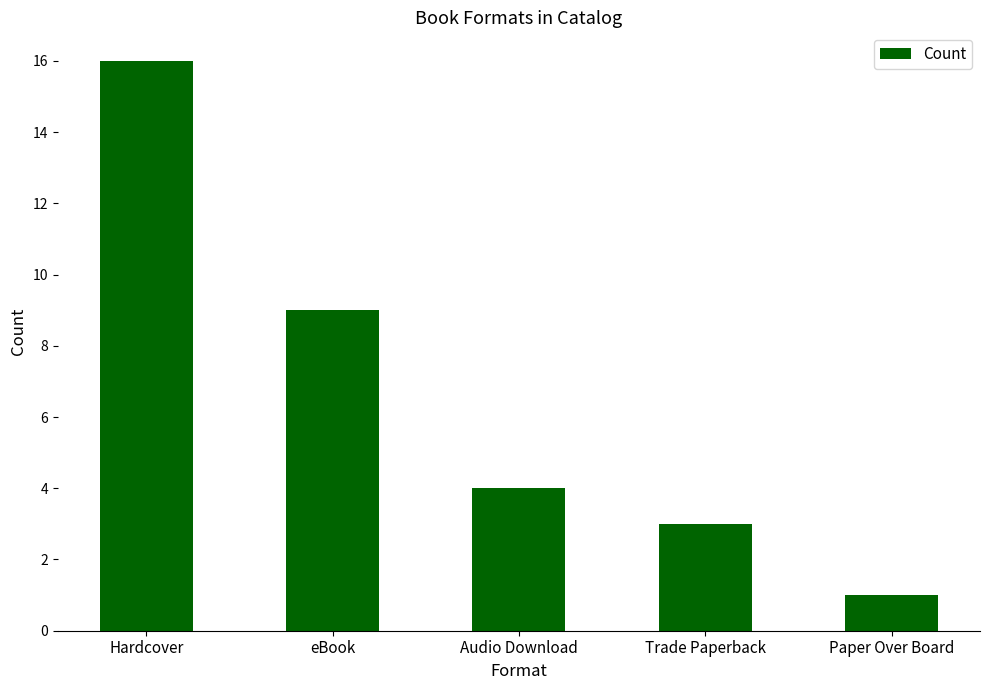

The chart shows a value of 1 at Paper Over Board. True or false?

True